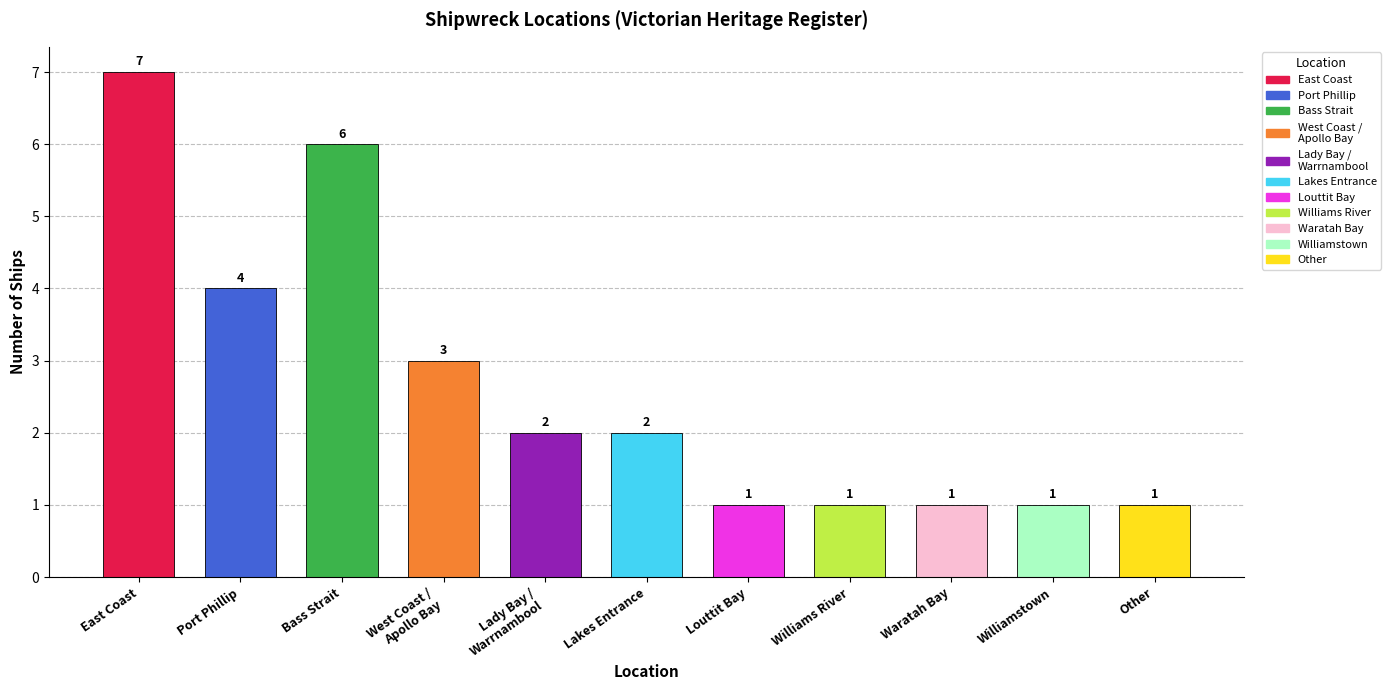

What is the difference between the values at Bass Strait and West Coast /
Apollo Bay?

3